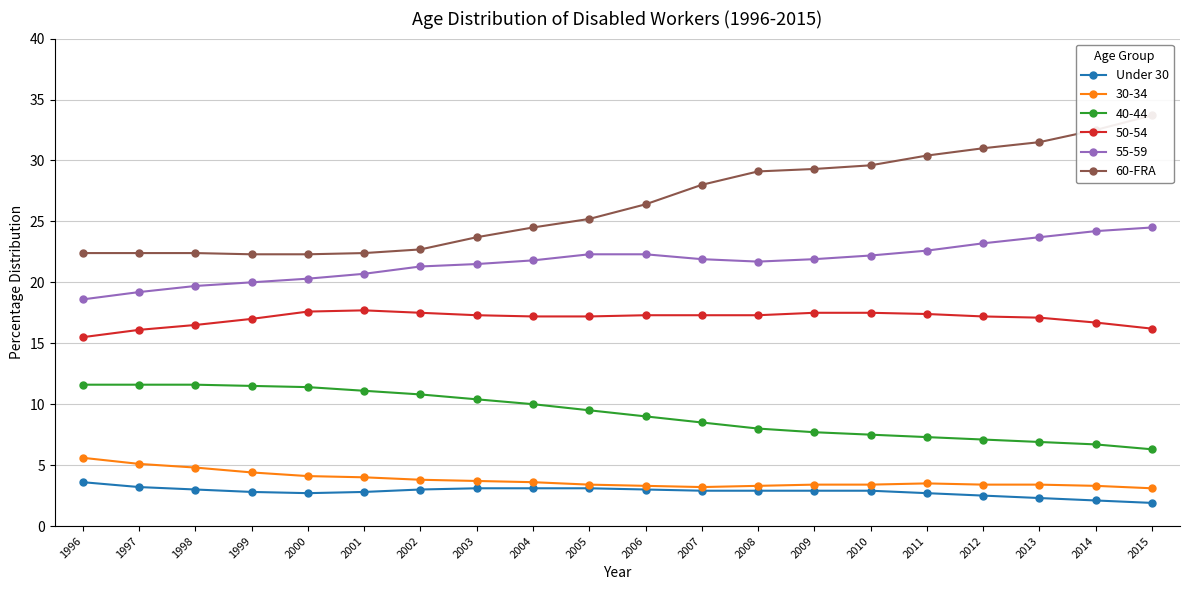

True or false: 60-FRA and Under 30 cross at least once.

False